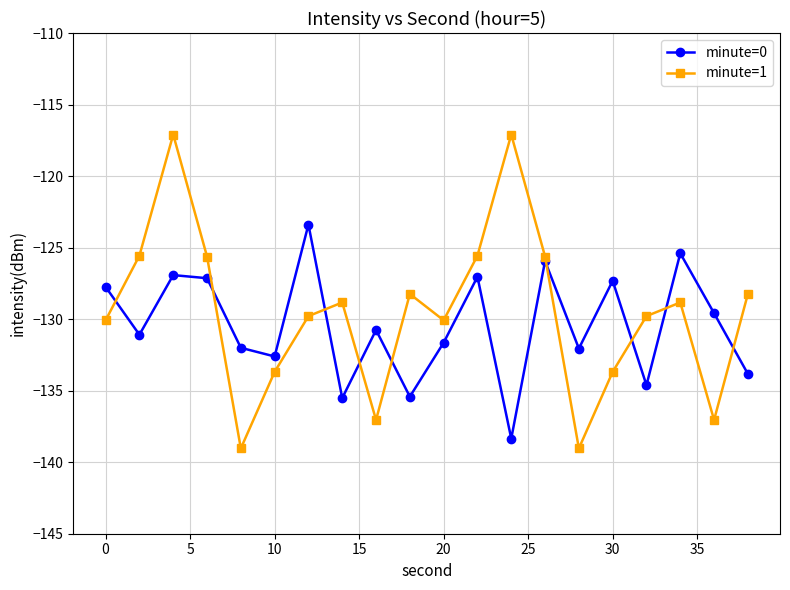

What is the smallest value displayed?

-139.0